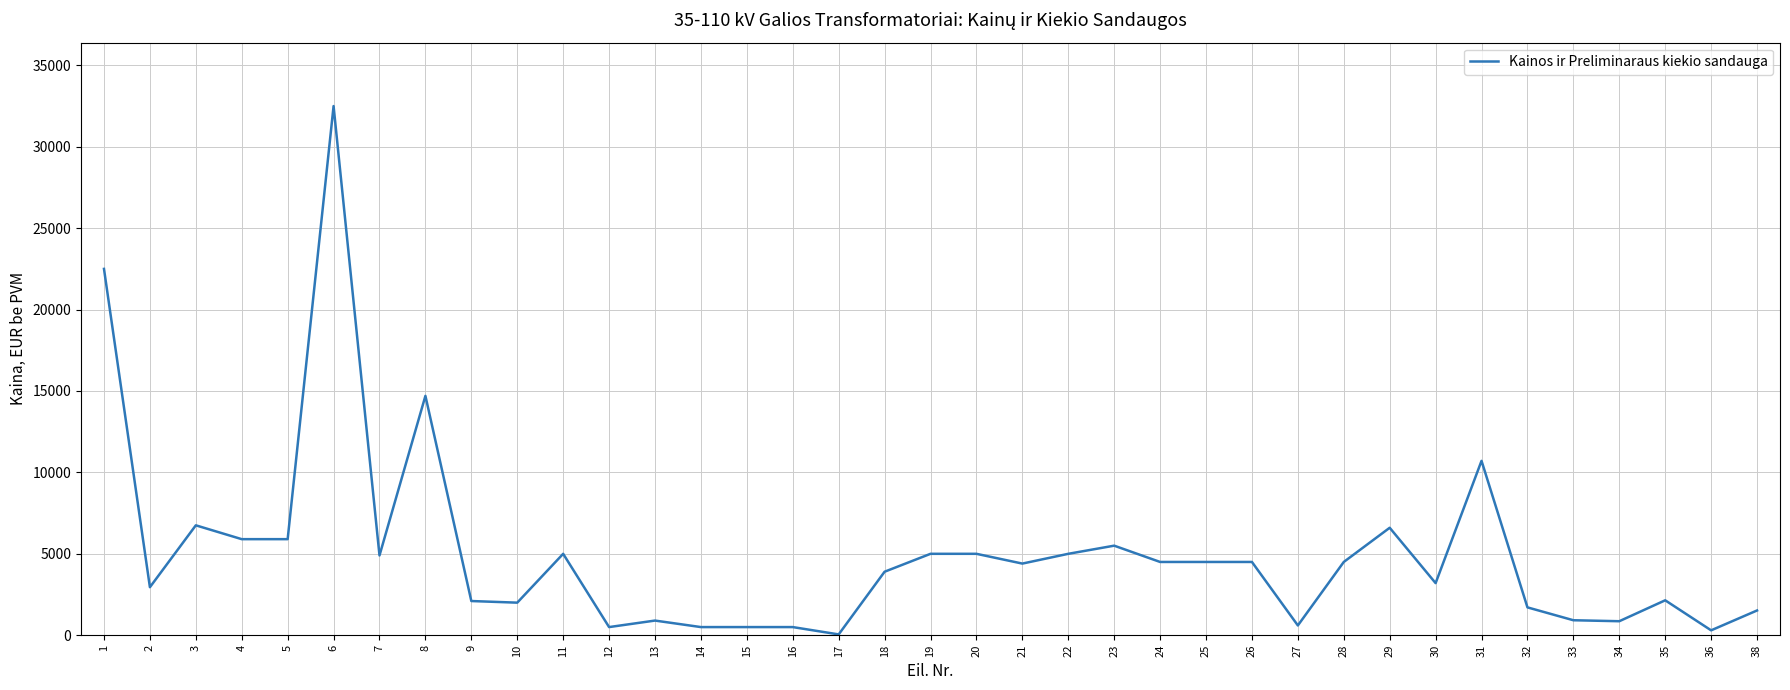

True or false: the data shows 1141 at 28.

False